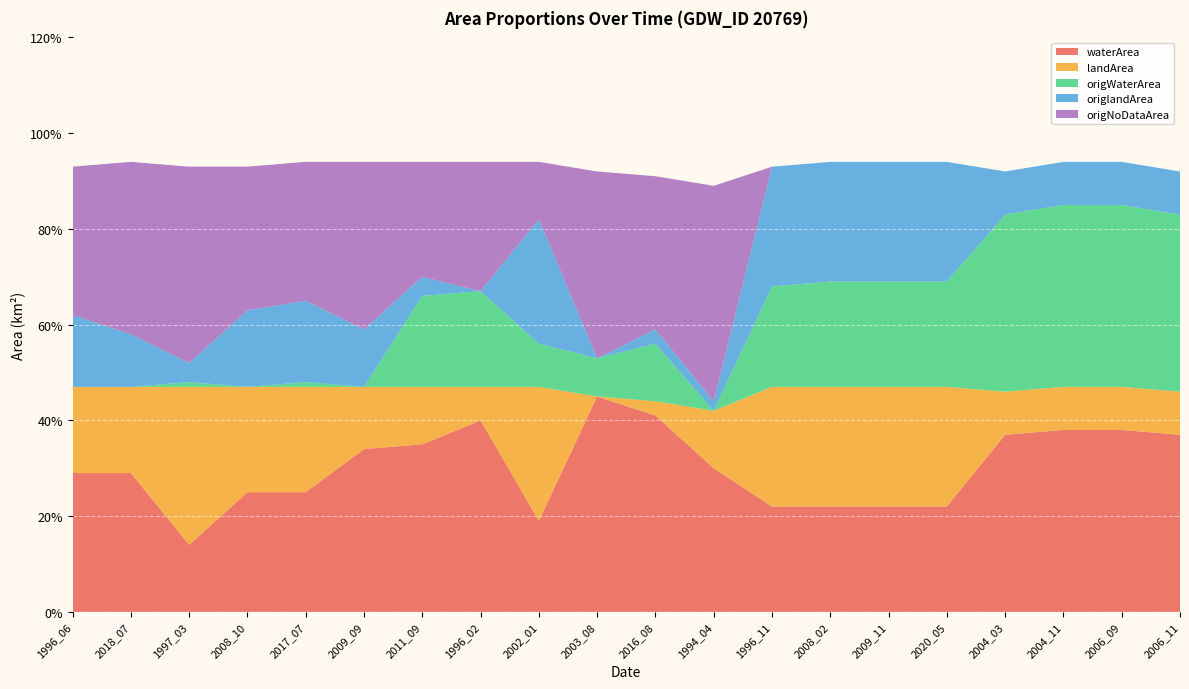

Reading left to right, list all the values displayed in this chart.

waterArea: 0.3	0.3	0.1	0.2	0.2	0.3	0.3	0.4	0.2	0.5	0.4	0.3	0.2	0.2	0.2	0.2	0.4	0.4	0.4	0.4
landArea: 0.2	0.2	0.3	0.2	0.2	0.1	0.1	0.1	0.3	0.0	0.0	0.1	0.2	0.2	0.2	0.2	0.1	0.1	0.1	0.1
origWaterArea: 0.0	0.0	0.0	0.0	0.0	0.0	0.2	0.2	0.1	0.1	0.1	0.0	0.2	0.2	0.2	0.2	0.4	0.4	0.4	0.4
origlandArea: 0.1	0.1	0.0	0.2	0.2	0.1	0.0	0.0	0.3	0.0	0.0	0.0	0.2	0.2	0.2	0.2	0.1	0.1	0.1	0.1
origNoDataArea: 0.3	0.4	0.4	0.3	0.3	0.3	0.2	0.3	0.1	0.4	0.3	0.5	0.0	0.0	0.0	0.0	0.0	0.0	0.0	0.0